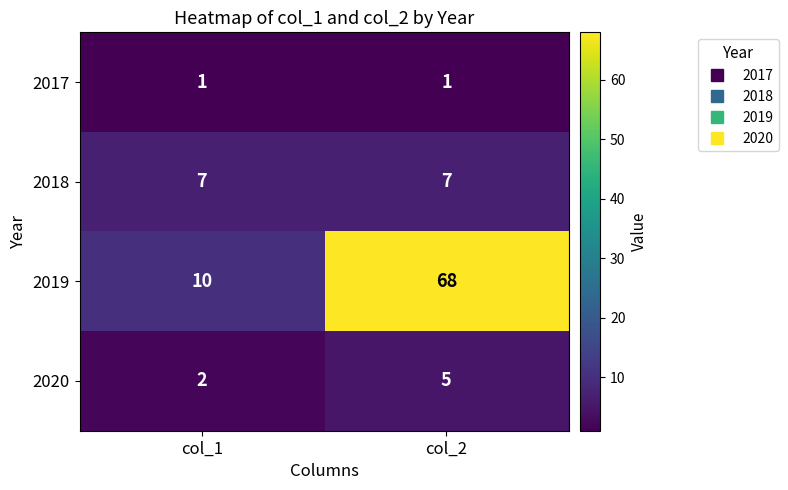

What is the difference between the highest and lowest values at col_1?

9